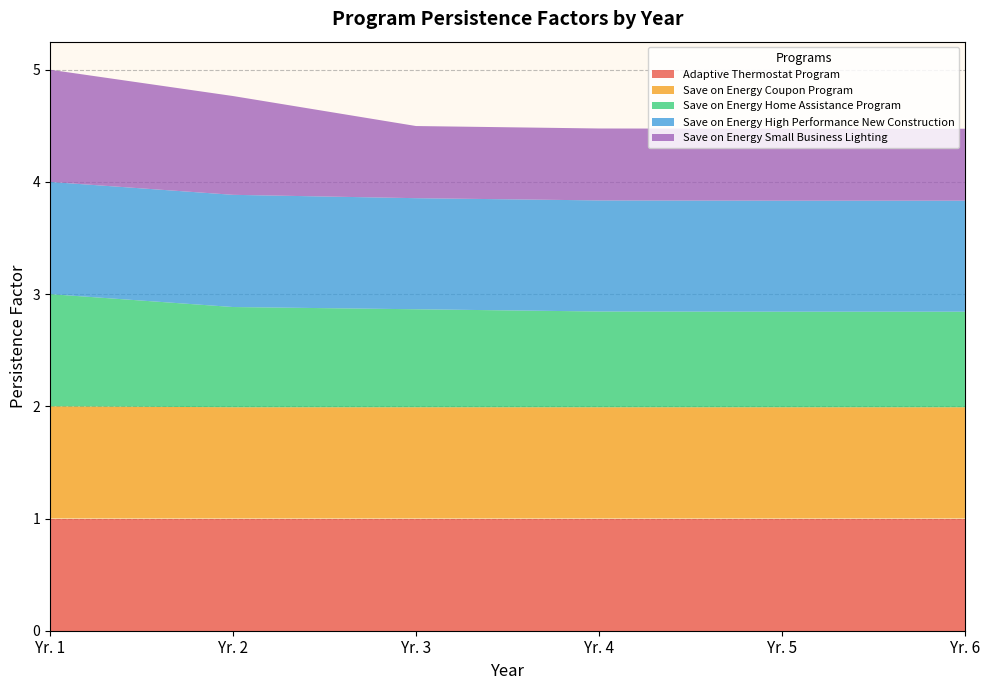

Reading right to left, extract all data points from this chart.

Adaptive Thermostat Program: 1.0	1.0	1.0	1.0	1.0	1.0
Save on Energy Coupon Program: 1.0	1.0	1.0	1.0	1.0	1.0
Save on Energy Home Assistance Program: 0.9	0.9	0.9	0.9	0.9	1.0
Save on Energy High Performance New Construction: 1.0	1.0	1.0	1.0	1.0	1.0
Save on Energy Small Business Lighting: 0.6	0.6	0.6	0.6	0.9	1.0